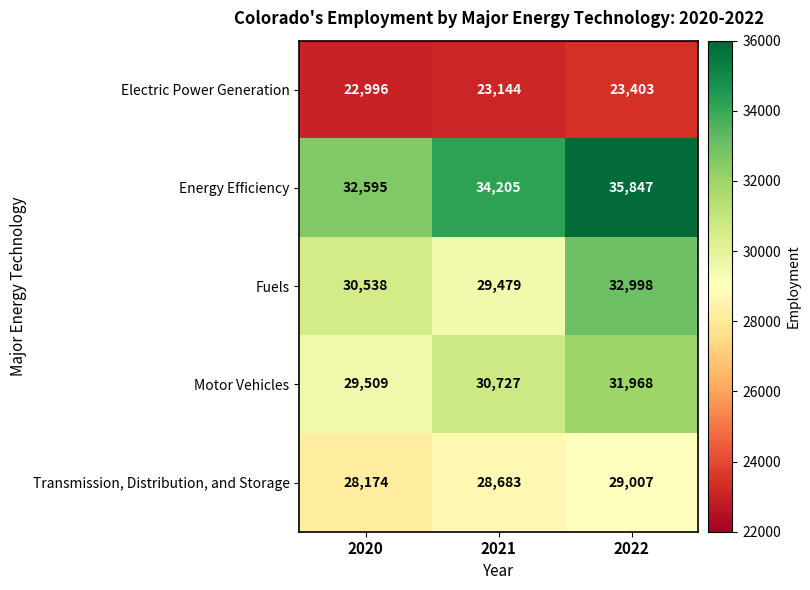

Between 2020 and 2021, which series saw the biggest shift?

Energy Efficiency